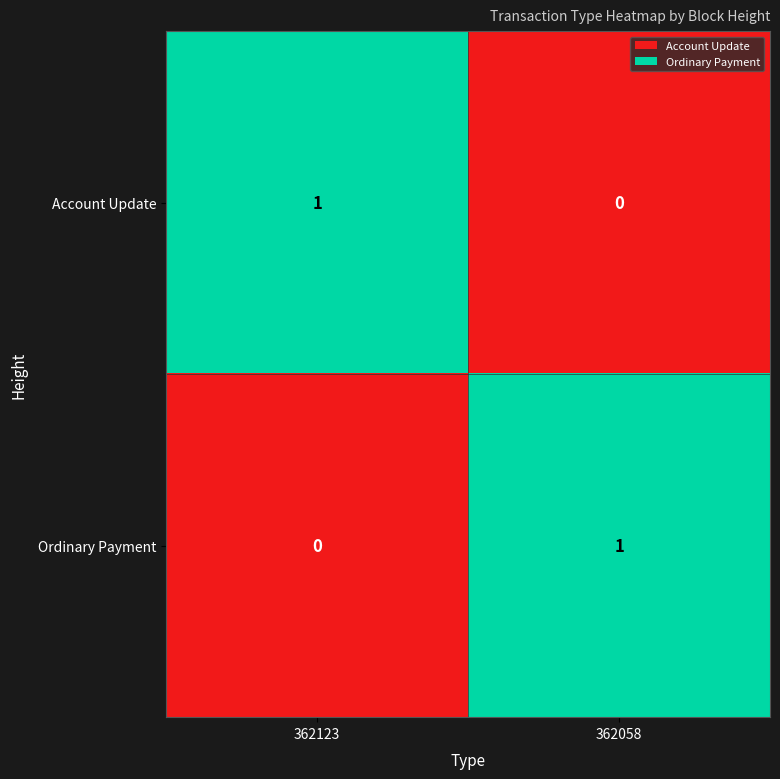

Rank the categories by Account Update value from highest to lowest.

362123, 362058